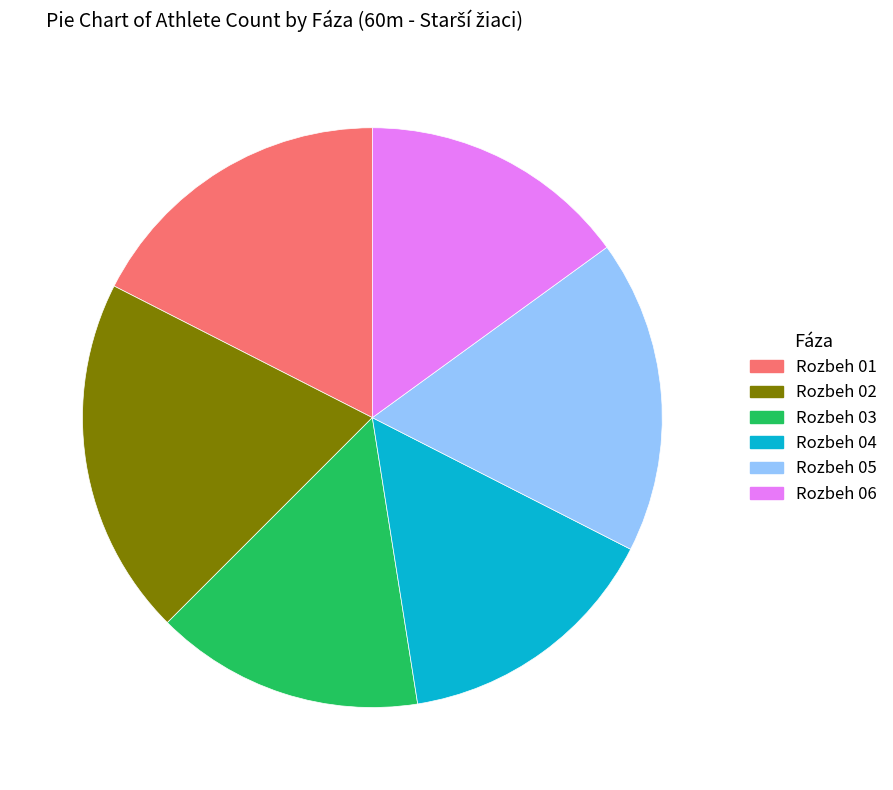

Is the sum of Rozbeh 03 and Rozbeh 01 greater than half?

No